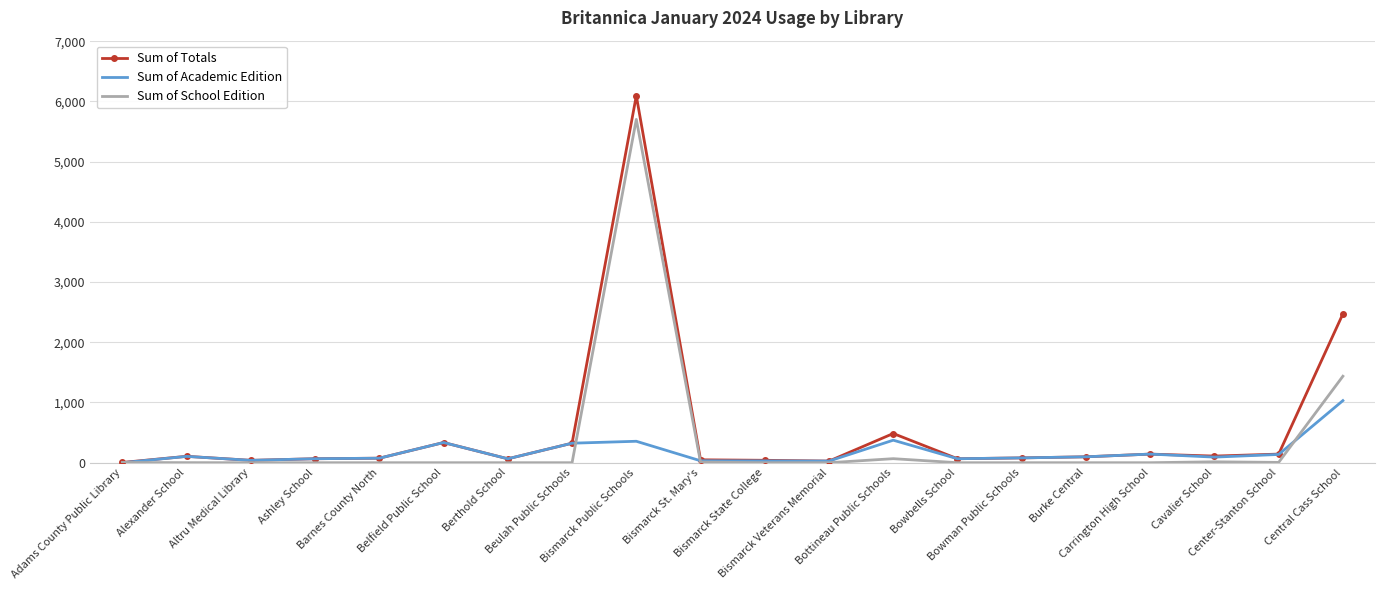

Rank the series by their maximum value, from highest to lowest.

Sum of Totals, Sum of School Edition, Sum of Academic Edition